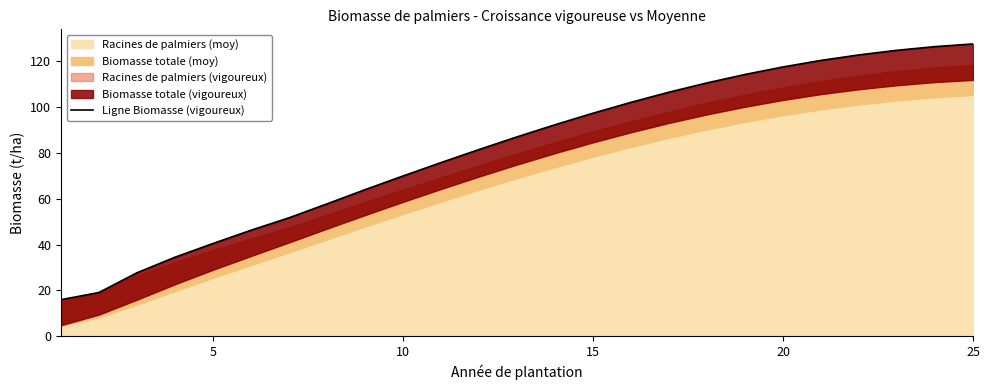

What is the difference between the maximum and minimum values?

111.7